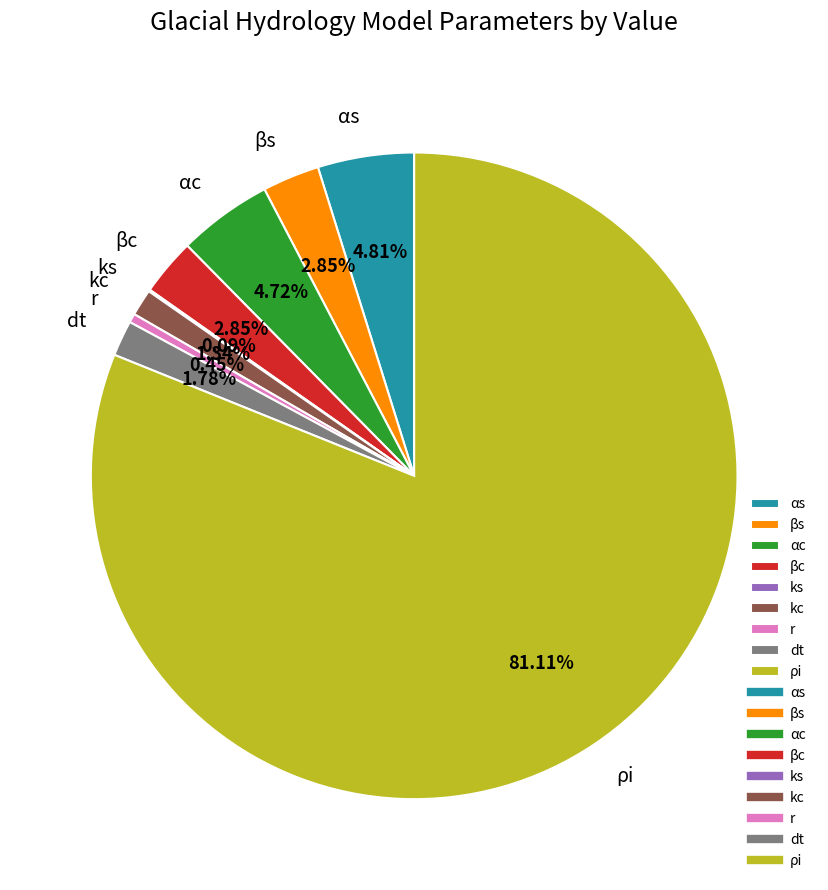

Which slice represents more than half of the pie?

ρi